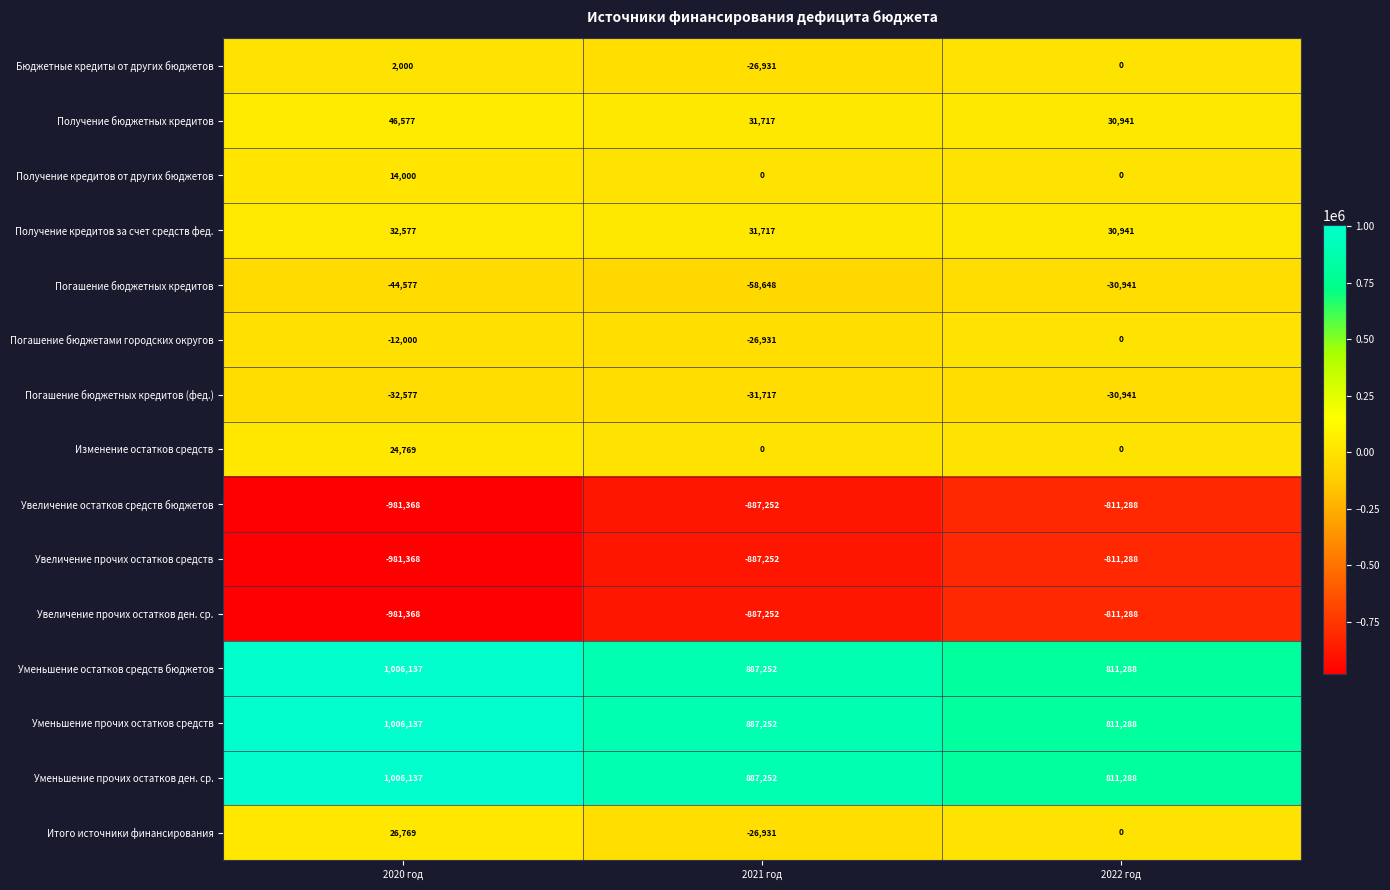

At which category is the sum across all series the highest?

2020 год